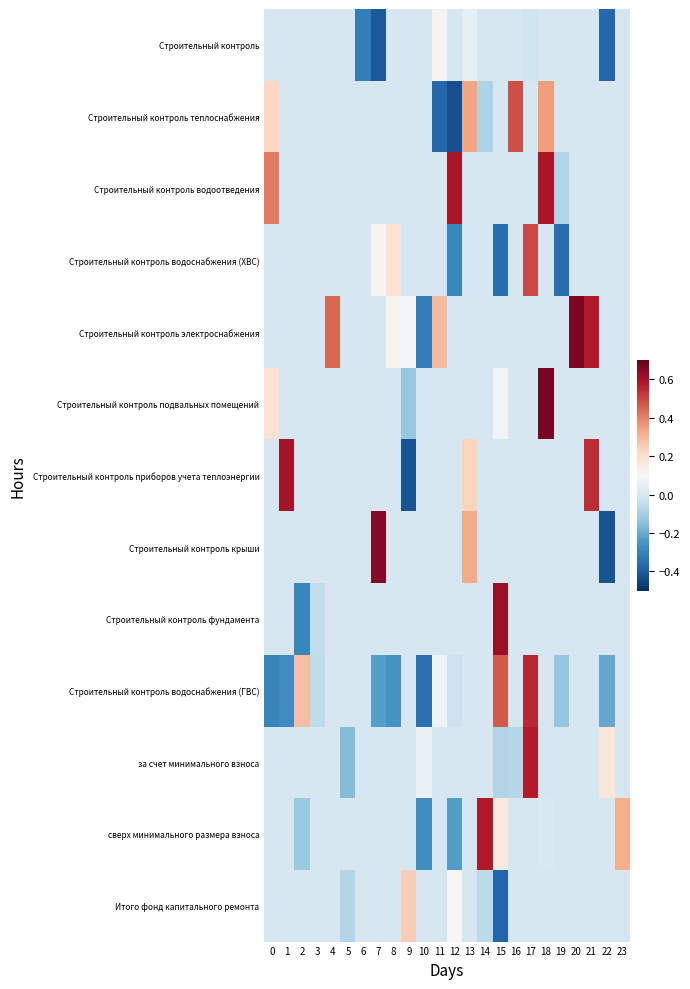

Reading left to right, transcribe all the data shown in this chart.

Строительный контроль: 0=0.0	1=0.0	2=0.0	3=0.0	4=0.0	5=0.0	6=-0.3	7=-0.4	8=0.0	9=0.0	10=0.0	11=0.1	12=0.0	13=0.0	14=0.0	15=0.0	16=0.0	17=-0.0	18=0.0	19=0.0	20=0.0	21=0.0	22=-0.4	23=0.0
Строительный контроль теплоснабжения: 0=0.2	1=0.0	2=0.0	3=0.0	4=0.0	5=0.0	6=0.0	7=0.0	8=0.0	9=0.0	10=0.0	11=-0.4	12=-0.4	13=0.3	14=-0.1	15=0.0	16=0.5	17=0.0	18=0.4	19=0.0	20=0.0	21=0.0	22=0.0	23=0.0
Строительный контроль водоотведения: 0=0.4	1=0.0	2=0.0	3=0.0	4=0.0	5=0.0	6=0.0	7=0.0	8=0.0	9=0.0	10=0.0	11=0.0	12=0.6	13=0.0	14=0.0	15=0.0	16=0.0	17=0.0	18=0.6	19=-0.1	20=0.0	21=0.0	22=0.0	23=0.0
Строительный контроль водоснабжения (ХВС): 0=0.0	1=0.0	2=0.0	3=0.0	4=0.0	5=0.0	6=0.0	7=0.1	8=0.2	9=0.0	10=0.0	11=0.0	12=-0.3	13=0.0	14=0.0	15=-0.4	16=0.0	17=0.5	18=0.0	19=-0.4	20=0.0	21=0.0	22=0.0	23=0.0
Строительный контроль электроснабжения: 0=0.0	1=0.0	2=0.0	3=0.0	4=0.4	5=0.0	6=0.0	7=0.0	8=0.1	9=0.1	10=-0.3	11=0.3	12=0.0	13=0.0	14=0.0	15=0.0	16=0.0	17=0.0	18=0.0	19=0.0	20=0.7	21=0.6	22=0.0	23=0.0
Строительный контроль подвальных помещений: 0=0.2	1=0.0	2=0.0	3=0.0	4=0.0	5=0.0	6=0.0	7=0.0	8=0.0	9=-0.1	10=0.0	11=0.0	12=0.0	13=0.0	14=0.0	15=0.1	16=0.0	17=0.0	18=0.7	19=0.0	20=0.0	21=0.0	22=0.0	23=0.0
Строительный контроль приборов учета теплоэнергии: 0=0.0	1=0.6	2=0.0	3=0.0	4=0.0	5=0.0	6=0.0	7=0.0	8=0.0	9=-0.4	10=0.0	11=0.0	12=0.0	13=0.2	14=0.0	15=0.0	16=0.0	17=0.0	18=0.0	19=0.0	20=0.0	21=0.5	22=0.0	23=0.0
Строительный контроль крыши: 0=0.0	1=0.0	2=0.0	3=0.0	4=0.0	5=0.0	6=0.0	7=0.6	8=0.0	9=0.0	10=0.0	11=0.0	12=0.0	13=0.3	14=0.0	15=0.0	16=0.0	17=0.0	18=0.0	19=0.0	20=0.0	21=0.0	22=-0.4	23=0.0
Строительный контроль фундамента: 0=0.0	1=0.0	2=-0.3	3=-0.0	4=0.0	5=0.0	6=0.0	7=0.0	8=0.0	9=0.0	10=0.0	11=0.0	12=0.0	13=0.0	14=0.0	15=0.6	16=0.0	17=0.0	18=0.0	19=0.0	20=0.0	21=0.0	22=0.0	23=0.0
Строительный контроль водоснабжения (ГВС): 0=-0.3	1=-0.3	2=0.3	3=-0.1	4=0.0	5=0.0	6=0.0	7=-0.2	8=-0.3	9=0.0	10=-0.3	11=0.1	12=-0.0	13=0.0	14=0.0	15=0.5	16=0.0	17=0.6	18=0.0	19=-0.1	20=0.0	21=0.0	22=-0.2	23=0.0
за счет минимального взноса: 0=0.0	1=0.0	2=0.0	3=0.0	4=0.0	5=-0.2	6=0.0	7=0.0	8=0.0	9=0.0	10=0.1	11=0.0	12=0.0	13=0.0	14=0.0	15=-0.1	16=-0.1	17=0.6	18=0.0	19=0.0	20=0.0	21=0.0	22=0.2	23=0.0
сверх минимального размера взноса: 0=0.0	1=0.0	2=-0.1	3=0.0	4=0.0	5=0.0	6=0.0	7=0.0	8=0.0	9=0.0	10=-0.3	11=0.0	12=-0.2	13=0.0	14=0.6	15=0.2	16=0.0	17=0.0	18=0.0	19=0.0	20=0.0	21=0.0	22=0.0	23=0.3
Итого фонд капитального ремонта: 0=0.0	1=0.0	2=0.0	3=0.0	4=0.0	5=-0.1	6=0.0	7=0.0	8=0.0	9=0.3	10=0.0	11=0.0	12=0.1	13=0.0	14=-0.1	15=-0.4	16=0.0	17=0.0	18=0.0	19=0.0	20=0.0	21=0.0	22=0.0	23=0.0